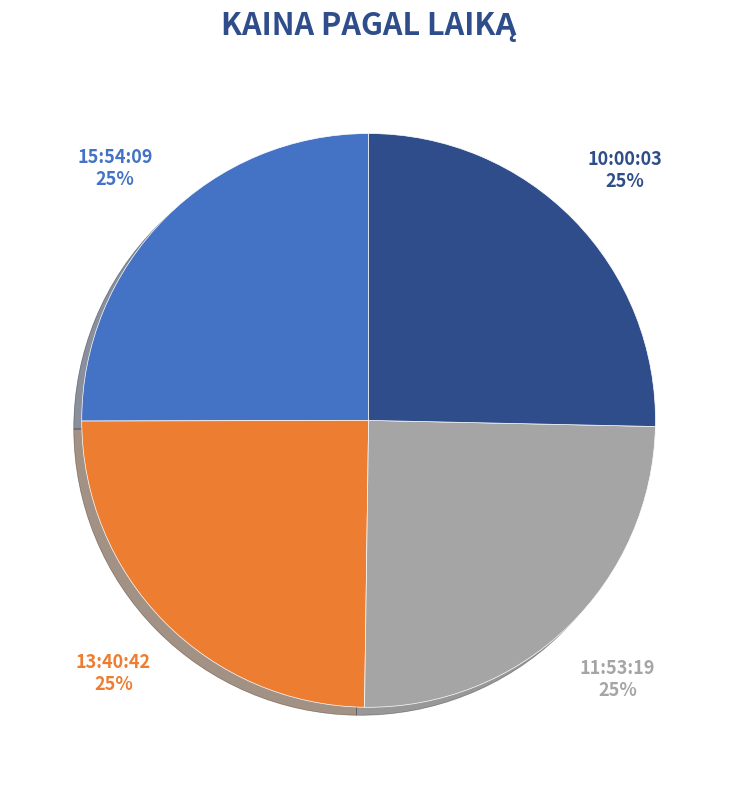

True or false: 11:53:19 accounts for 25% of the total.

True